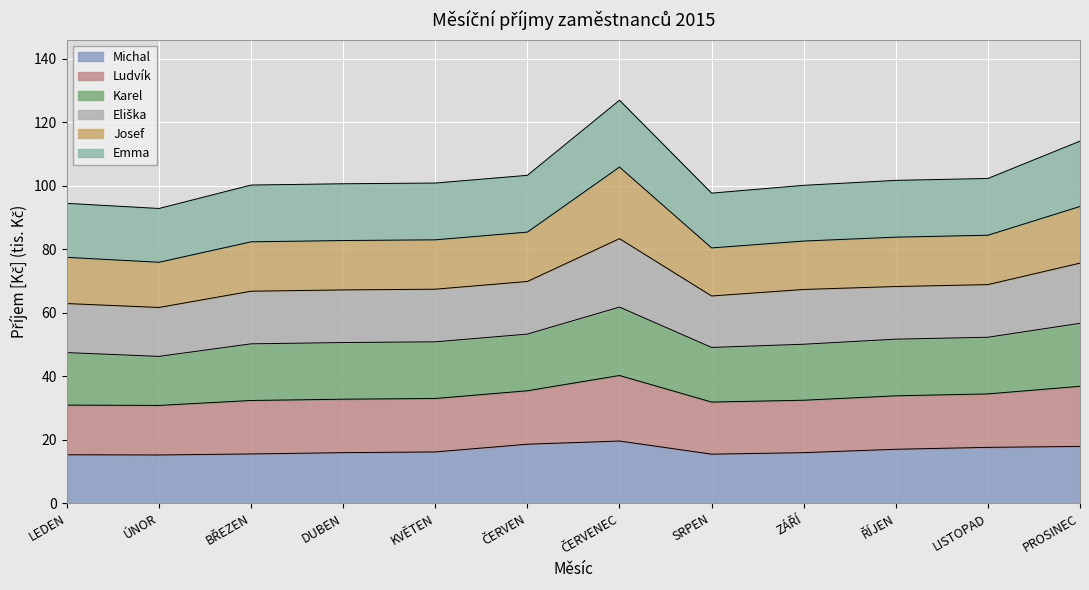

Which category has the highest value in the Ludvík series?

ČERVENEC